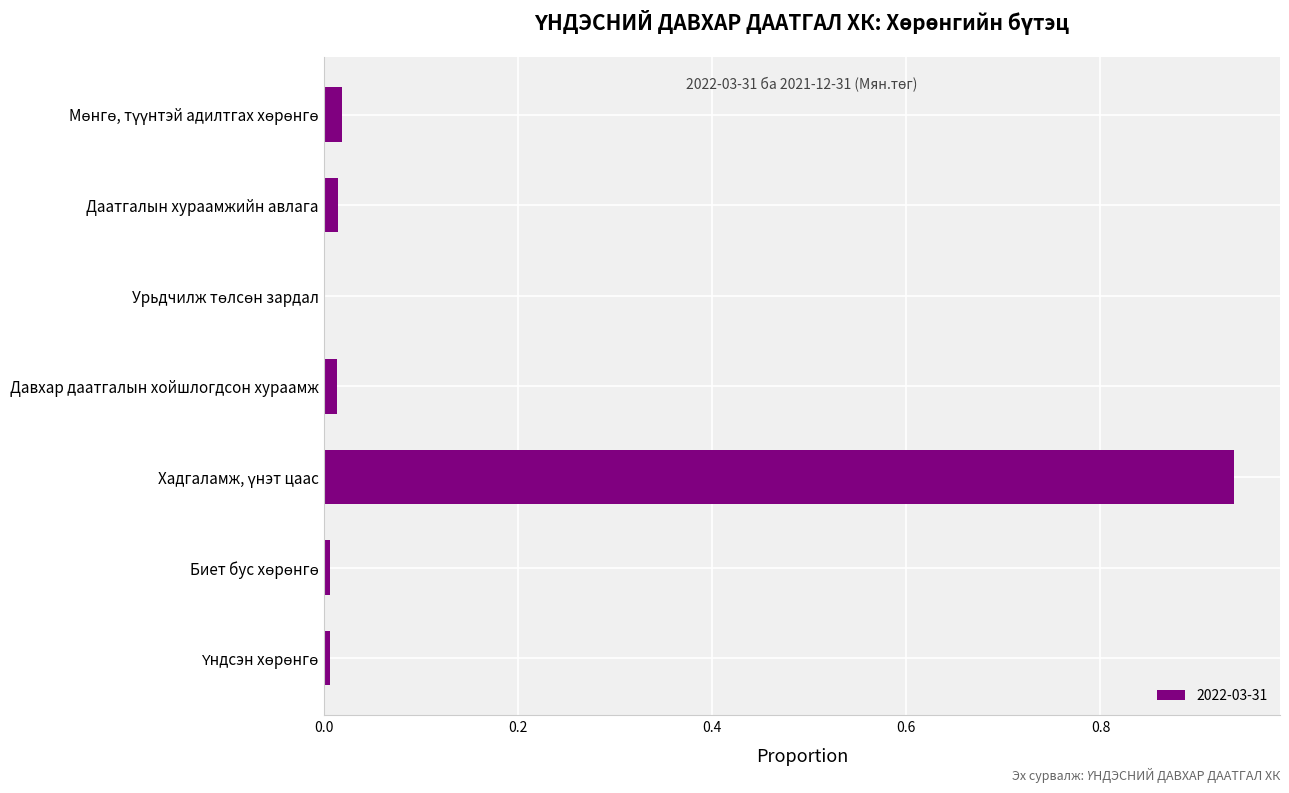

What is the sum of all values?

1.0